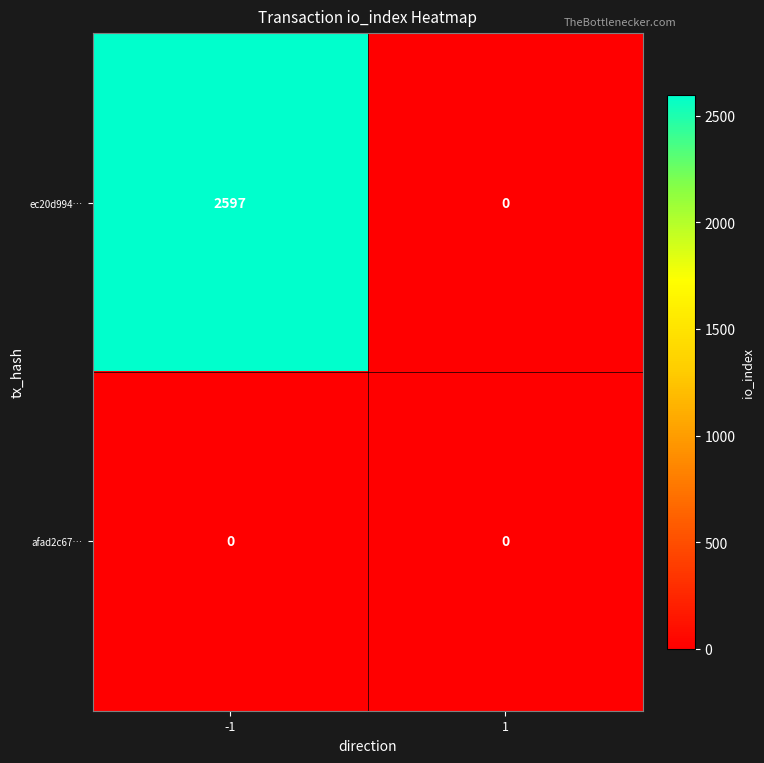

Is it true that ec20d994… equals 2597 at -1?

True